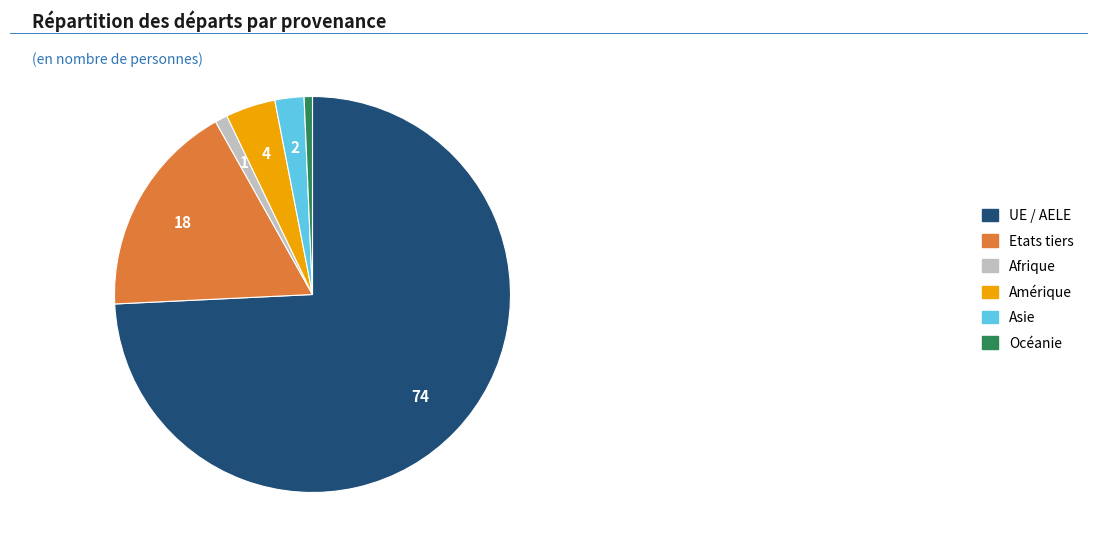

Does UE / AELE account for over 50% of the chart?

Yes